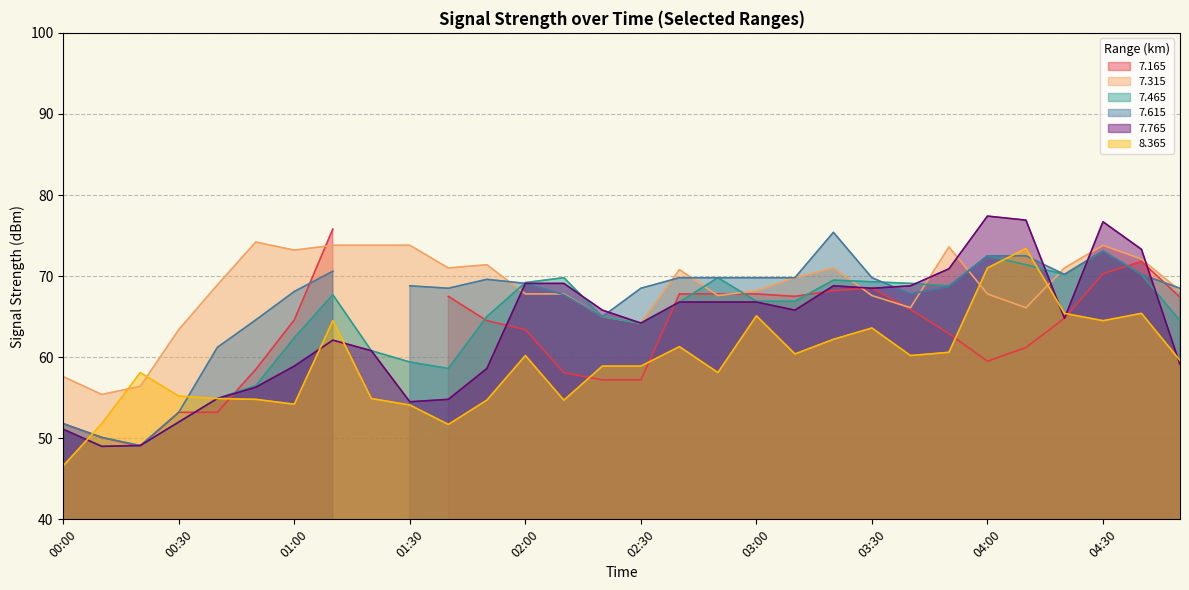

True or false:   7.315 and   8.365 cross at least once.

True